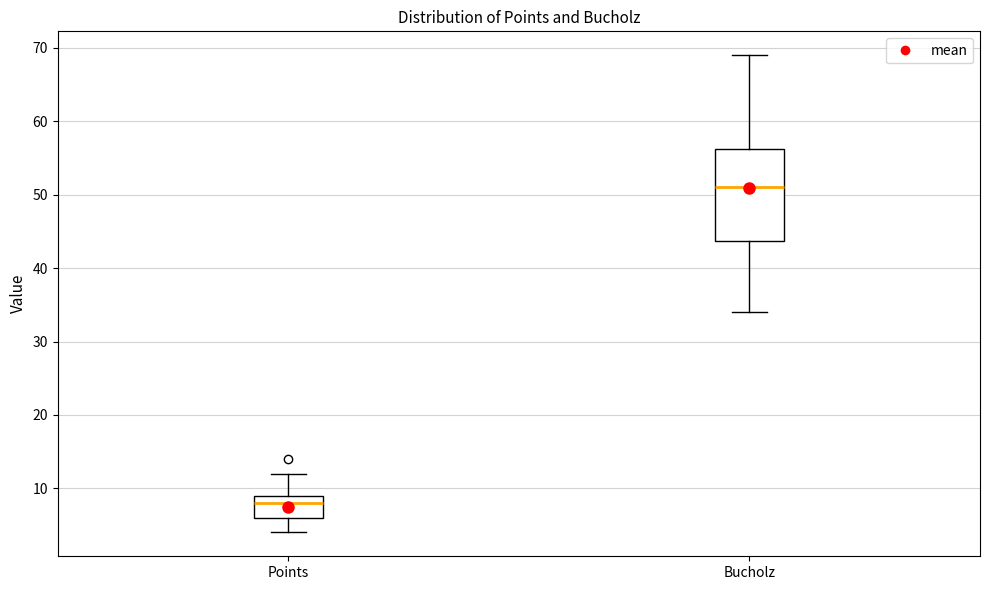

Reading left to right, read every box against the y-axis: the position of its median line, the range the box covers, and the ends of its whiskers. The values are not printed on the chart, so give them approximately, as read against the axis.

Points: median 8, box 6 to 9, whiskers 4 to 12
Bucholz: median 51, box 44 to 56, whiskers 34 to 69